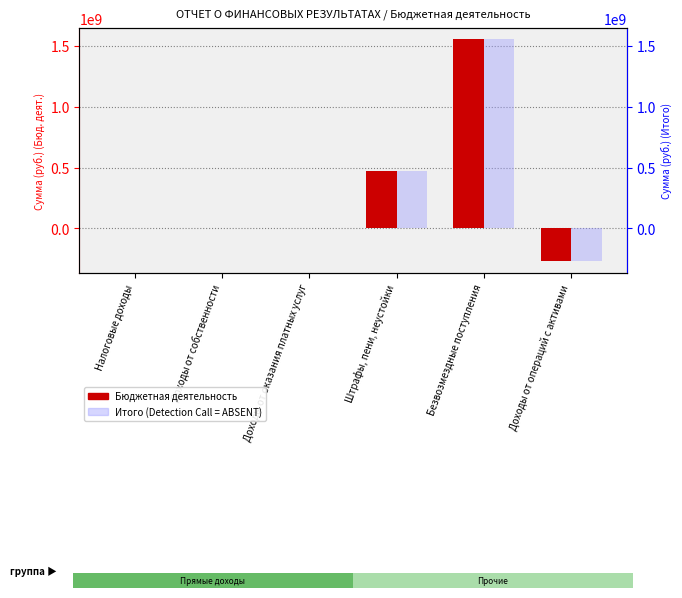

The value of Бюджетная деятельность at Доходы от собственности is 3329.8. True or false?

True